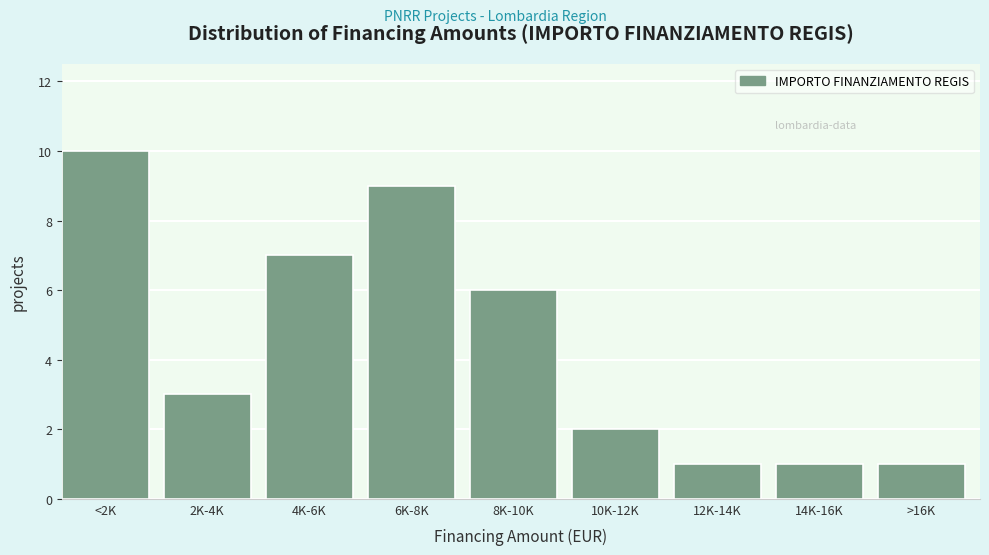

Reading left to right, transcribe all the data shown in this chart.

10	3	7	9	6	2	1	1	1